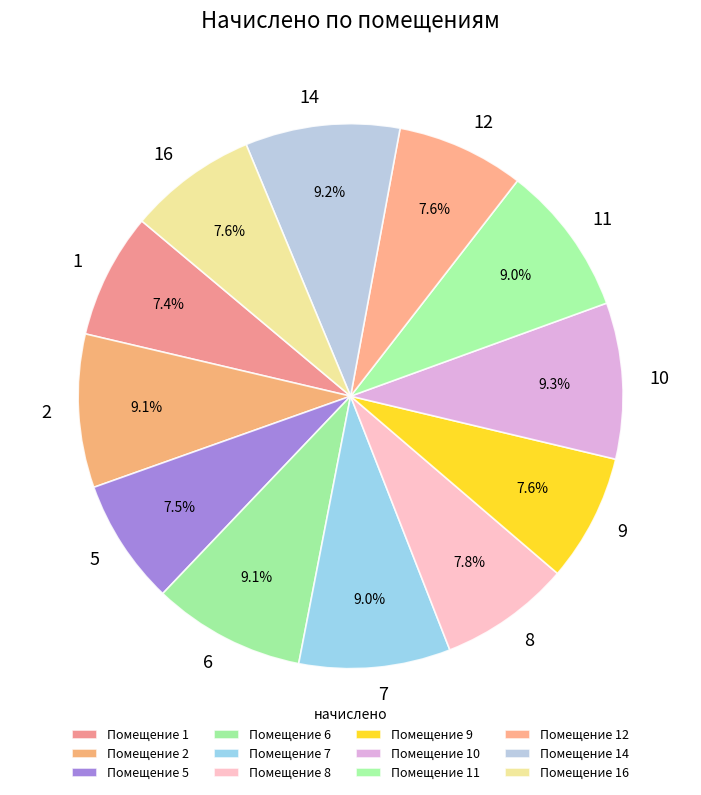

To the nearest percent, what is the combined percentage of 1 and 9?

15%